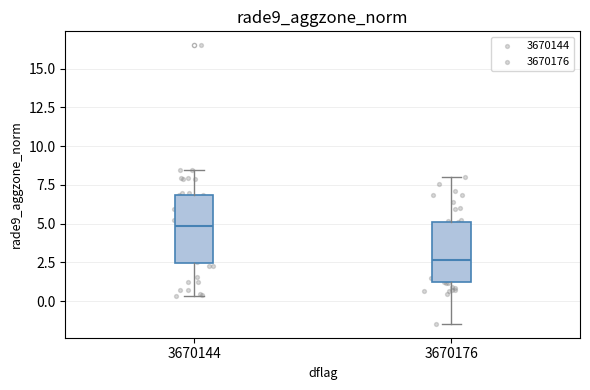

Reading left to right, transcribe this box plot: for each box, give where its median line is, the range the box spans, and where its two whiskers end, as read against the y-axis. The values are not printed on the chart, so give them approximately, as read against the axis.

3670144: median 5.0, box 2.5 to 7.0, whiskers 0.5 to 8.5
3670176: median 2.5, box 1.0 to 5.0, whiskers -1.5 to 8.0